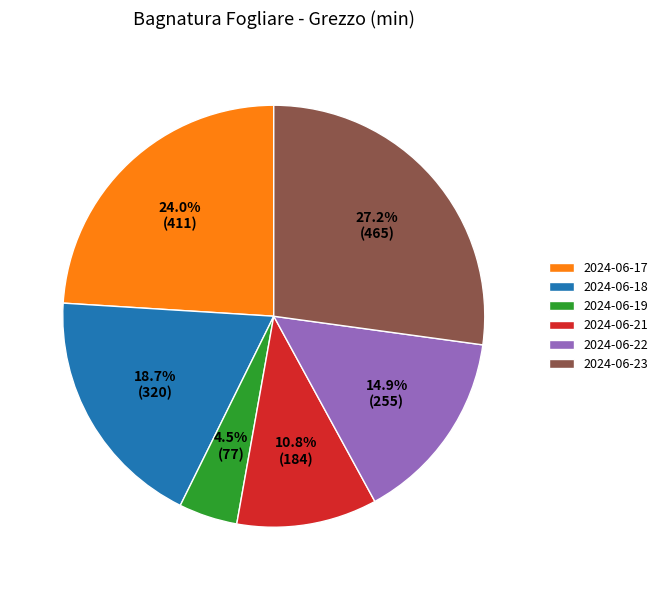

What percentage do 2024-06-17 and 2024-06-21 together represent?

34.8%